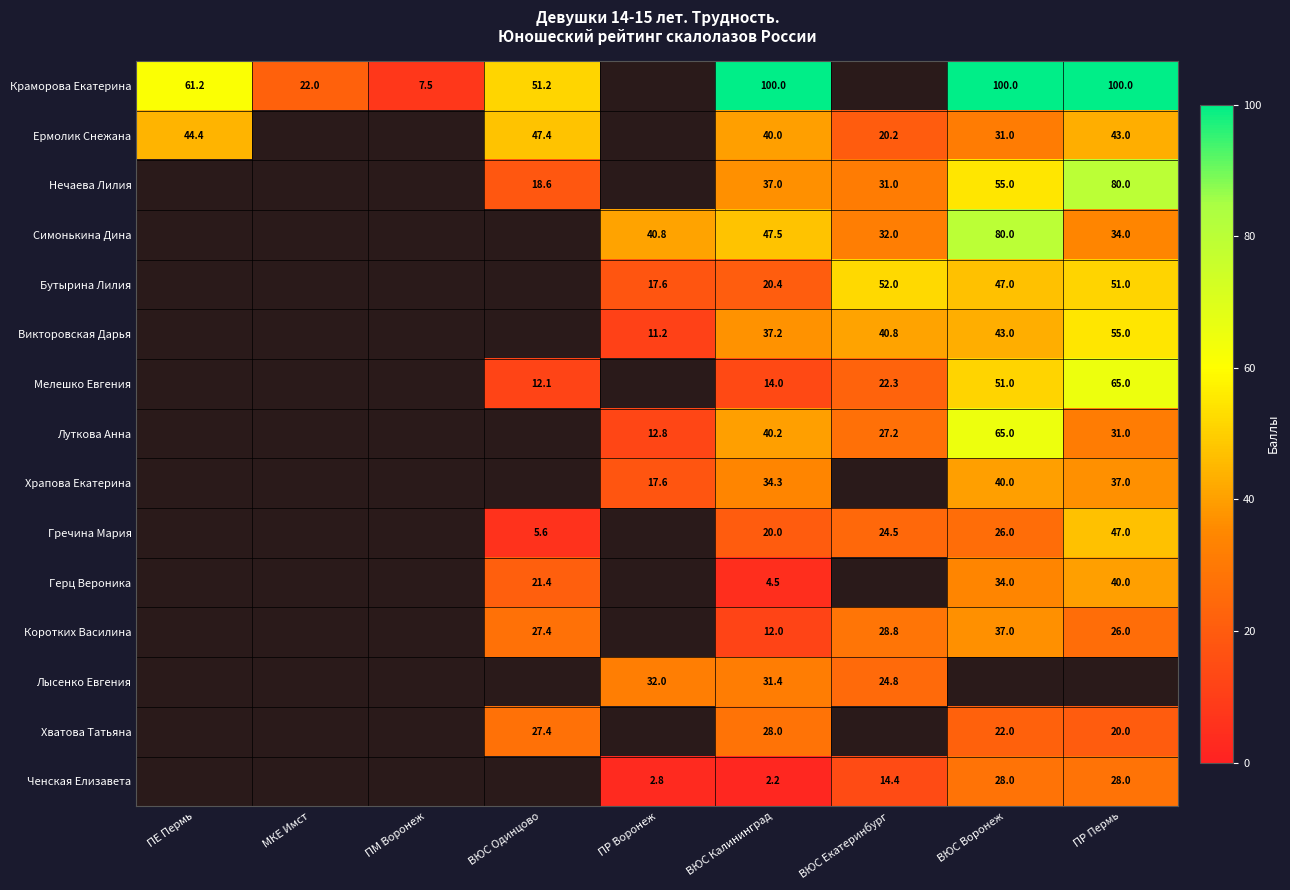

What is the sum of the Краморова Екатерина values at ВЮС Одинцово and ПР Пермь?

151.2